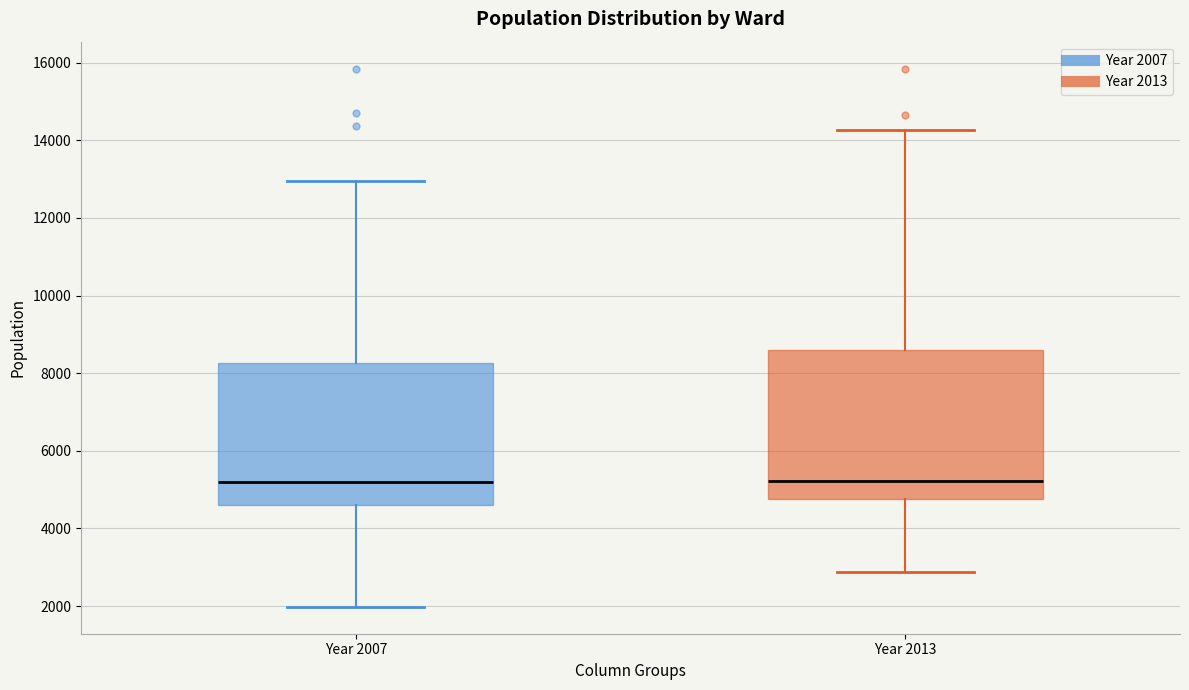

Reading left to right, transcribe this box plot: for each box, give where its median line is, the range the box spans, and where its two whiskers end, as read against the y-axis. The values are not printed on the chart, so give them approximately, as read against the axis.

Year 2007: median 5200, box 4600 to 8200, whiskers 2000 to 13000
Year 2013: median 5200, box 4800 to 8600, whiskers 2800 to 14200